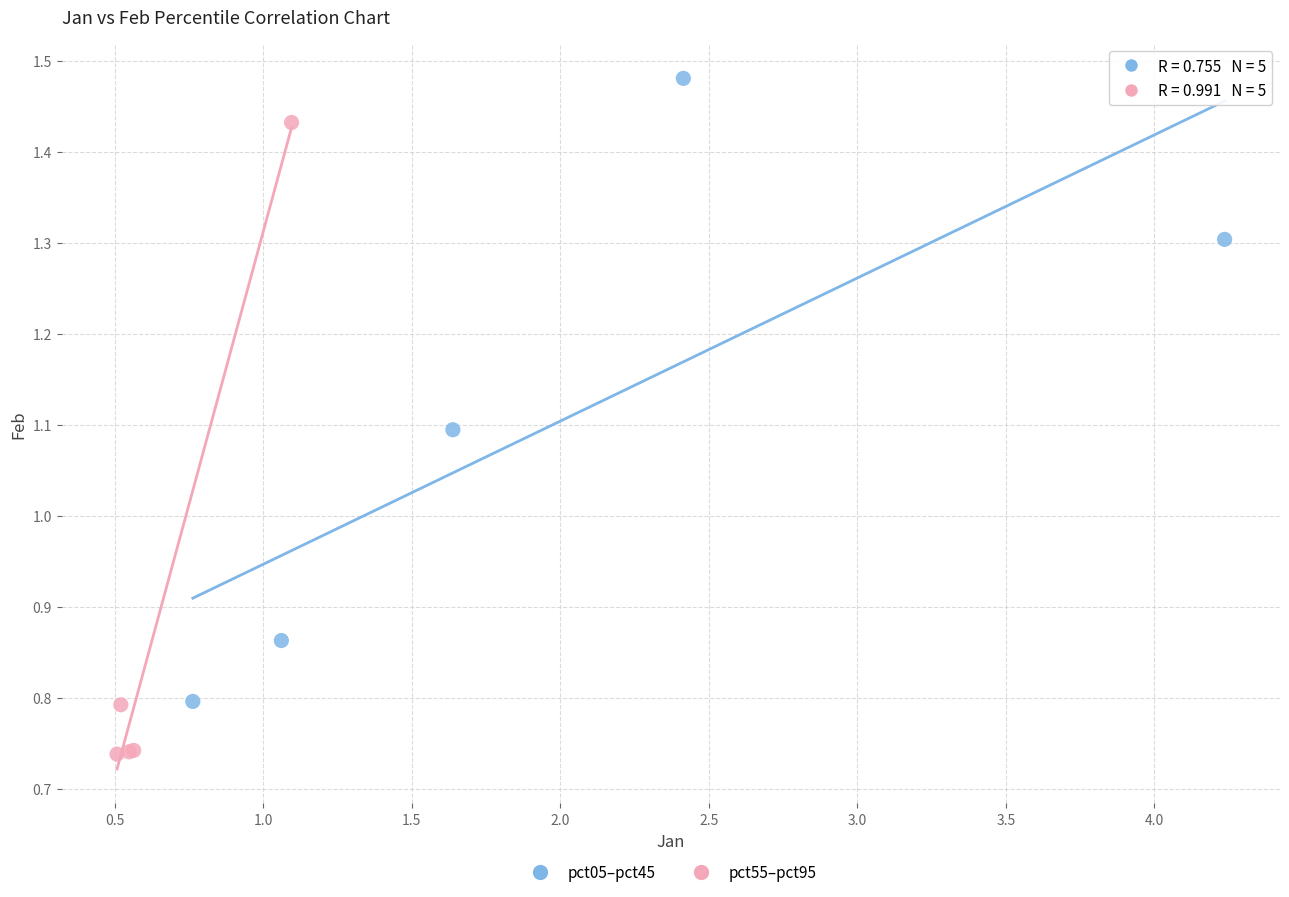

Which series contains the highest Y value?

pct05–pct45